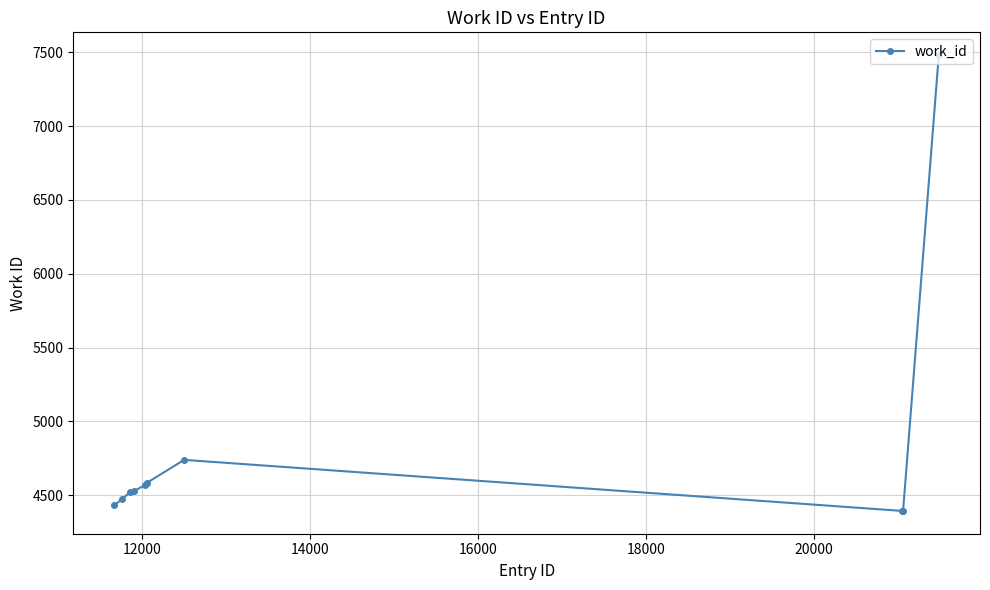

What is the smallest value displayed?

4393